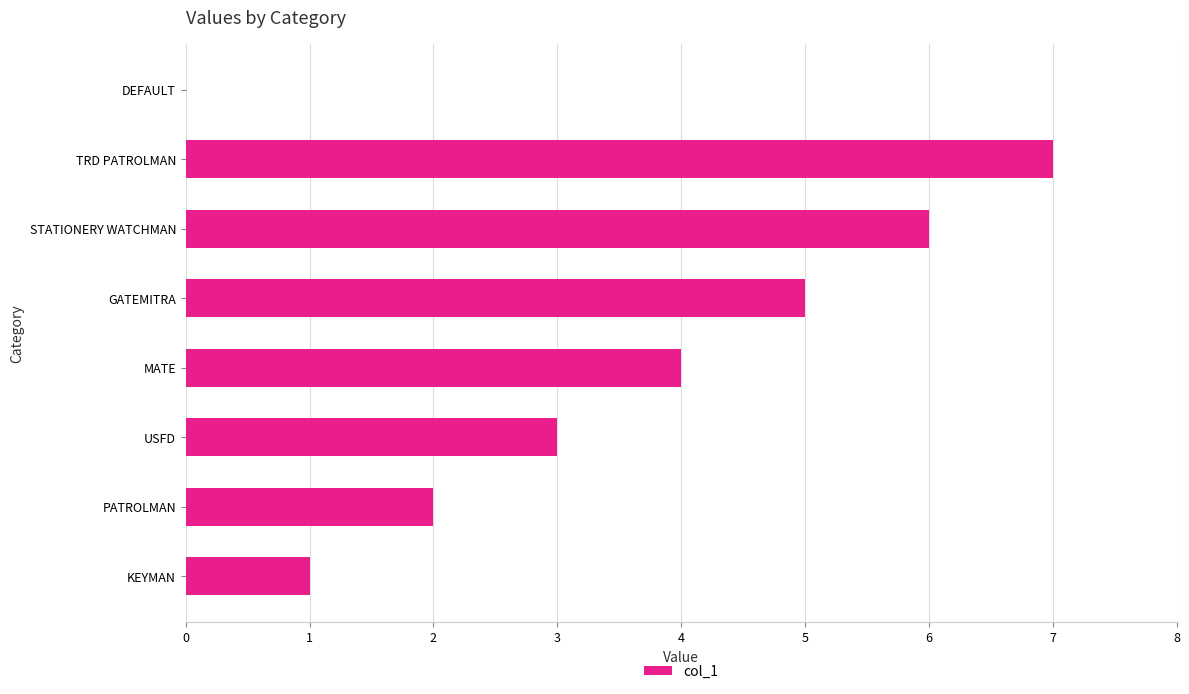

How many values are above zero?

7